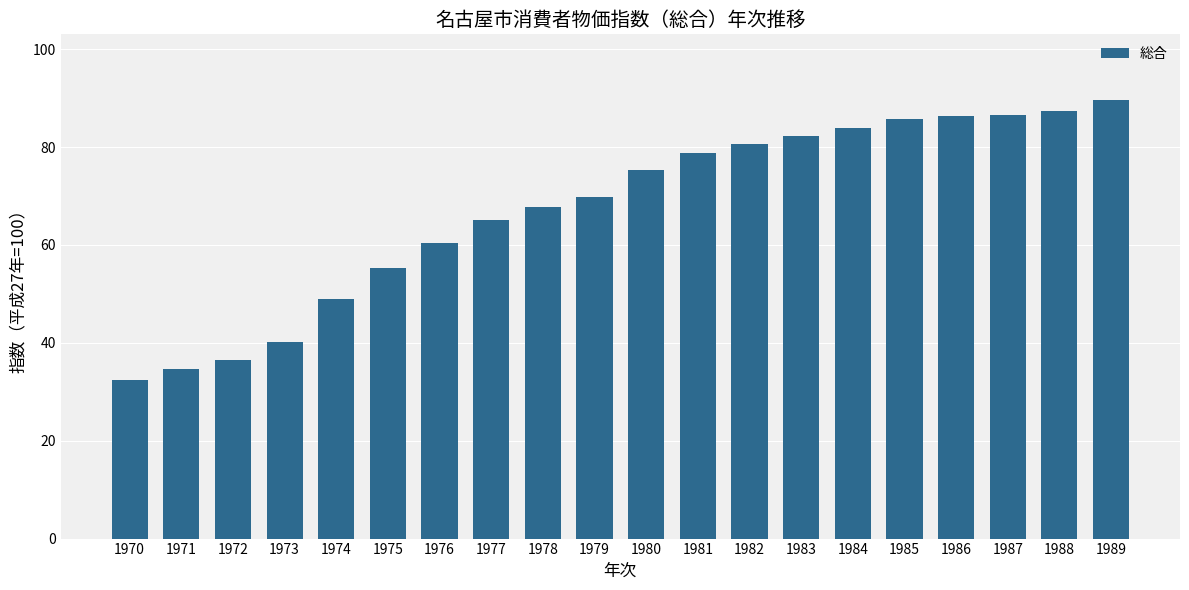

Which category has the highest value across all series?

1989